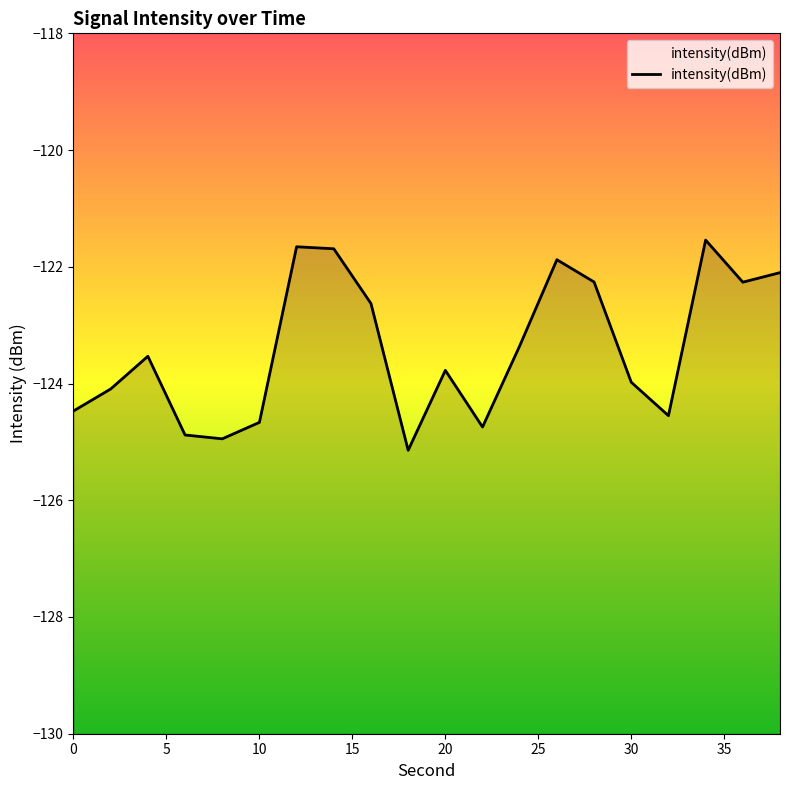

What is the approximate value at 18?

-125.1